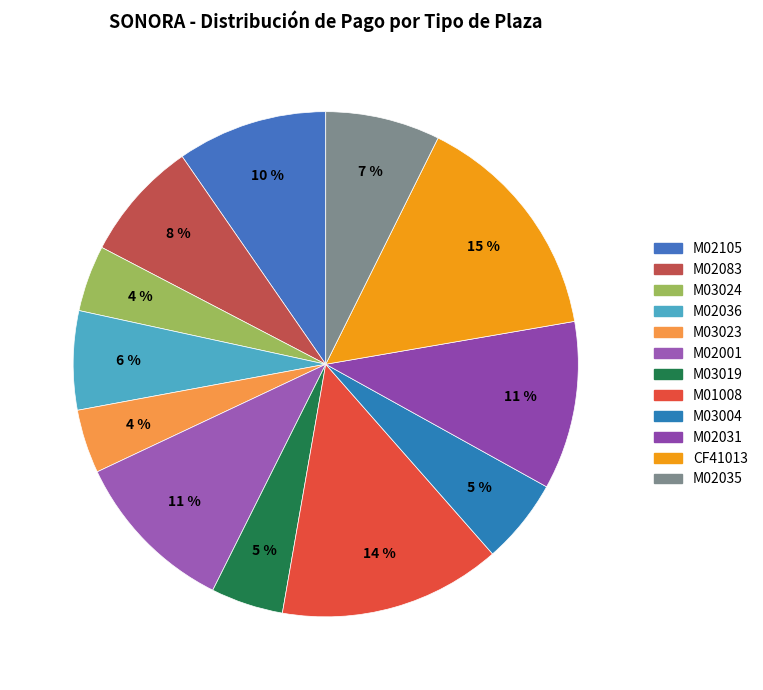

What is the change in value from M03023 to CF41013?

+16061.0